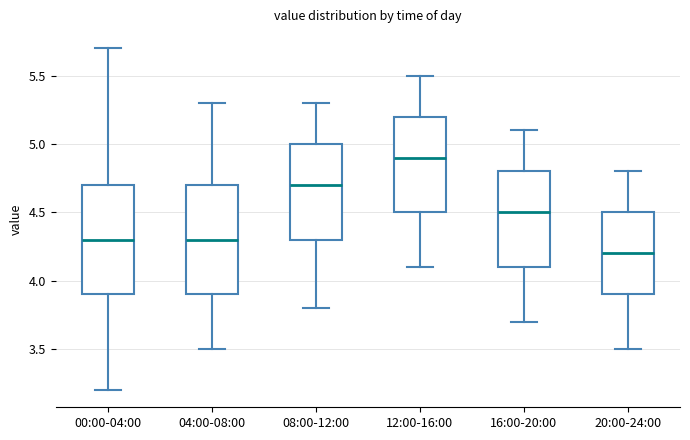

Which box has the lowest median line?

20:00-24:00